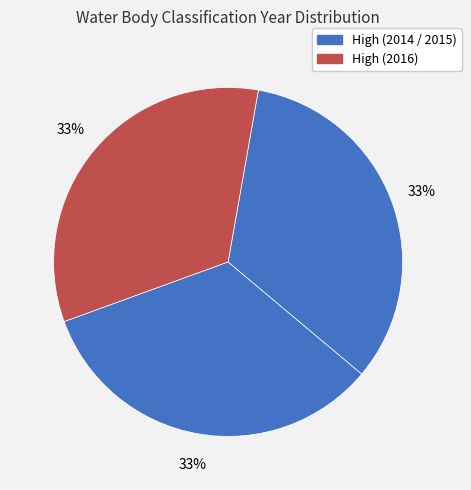

Which category has the biggest portion of the pie?

2016